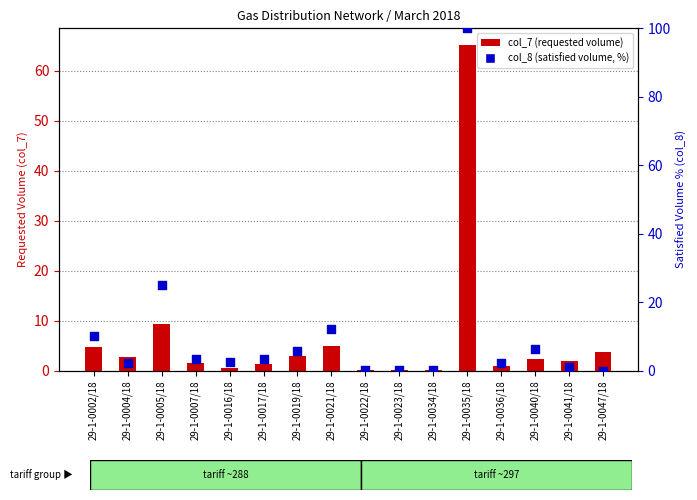

Which series contains the highest Y value?

col_8 (satisfied volume, %)